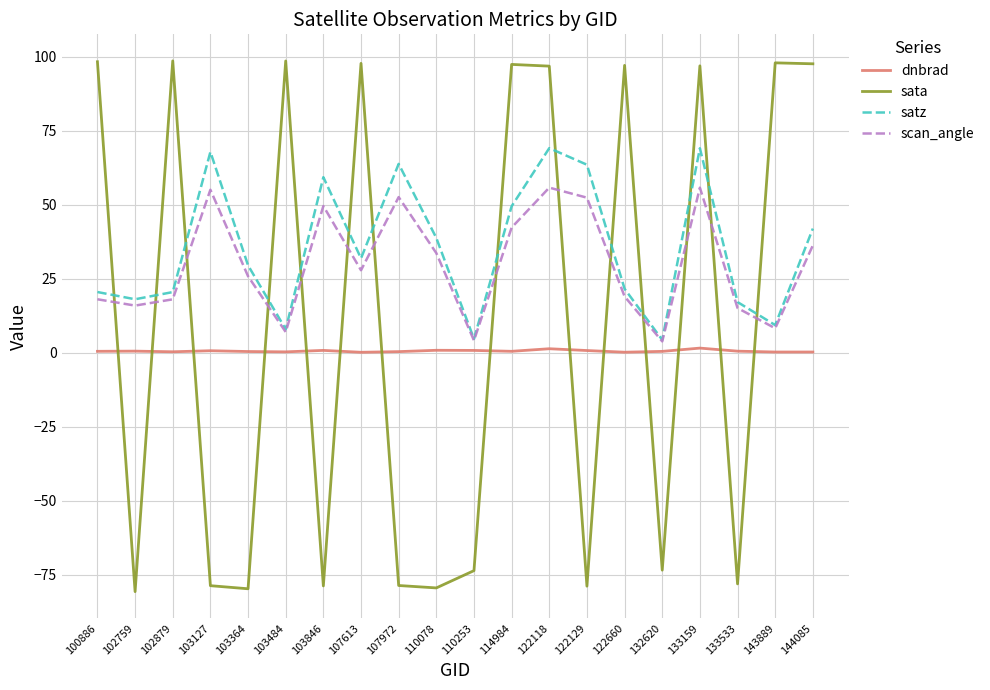

Between 107613 and 122118, which series saw the biggest shift?

satz